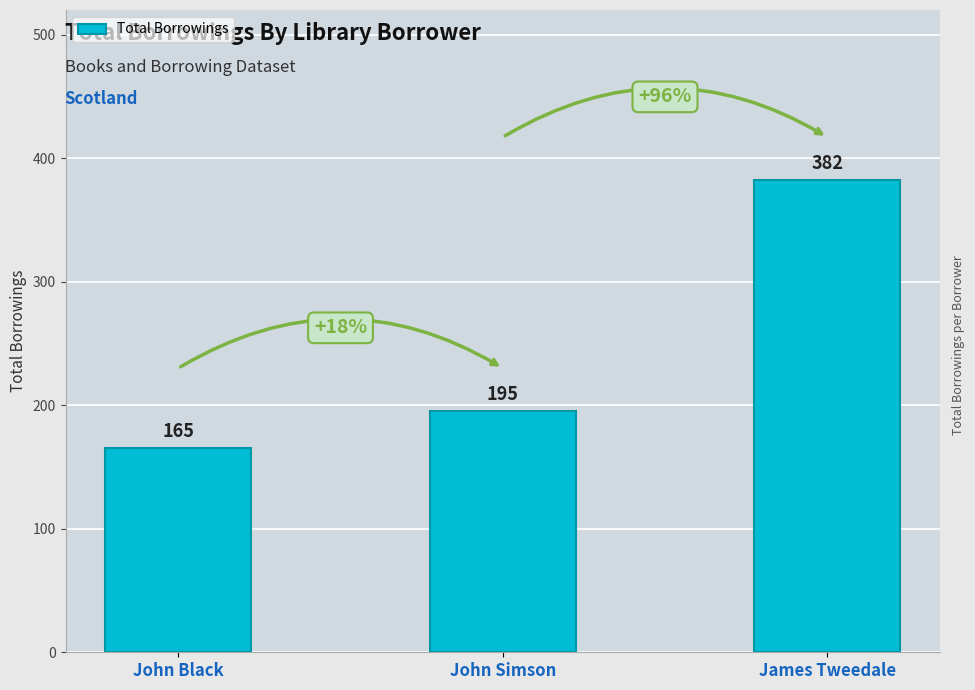

List the labels in order of value, smallest first.

John Black, John Simson, James Tweedale